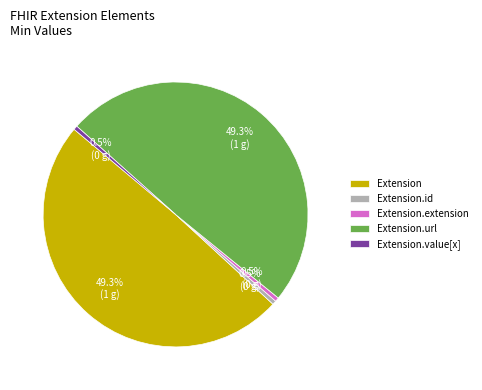

What portion of the pie excludes Extension.id?

99.5%